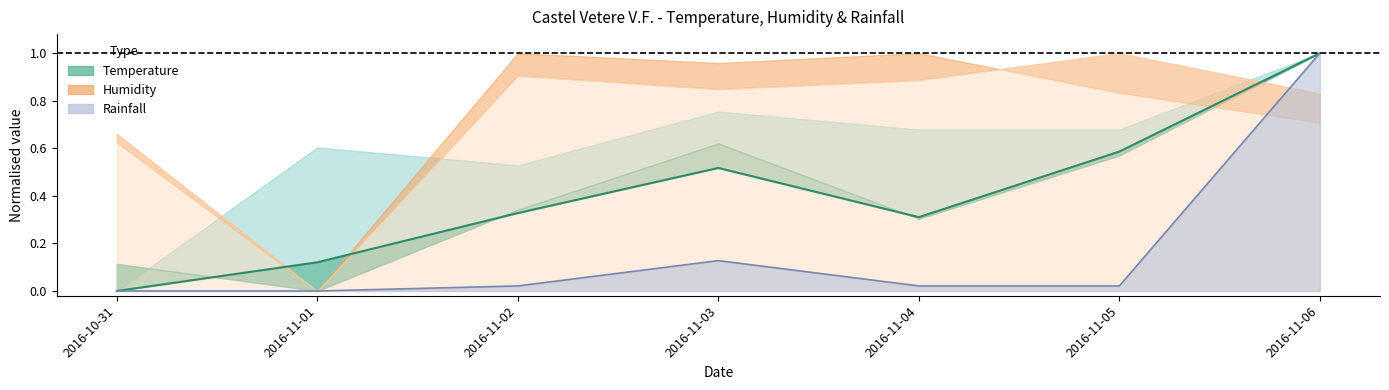

What is the change in value from 2016-10-31 to 2016-11-06?

+1.0